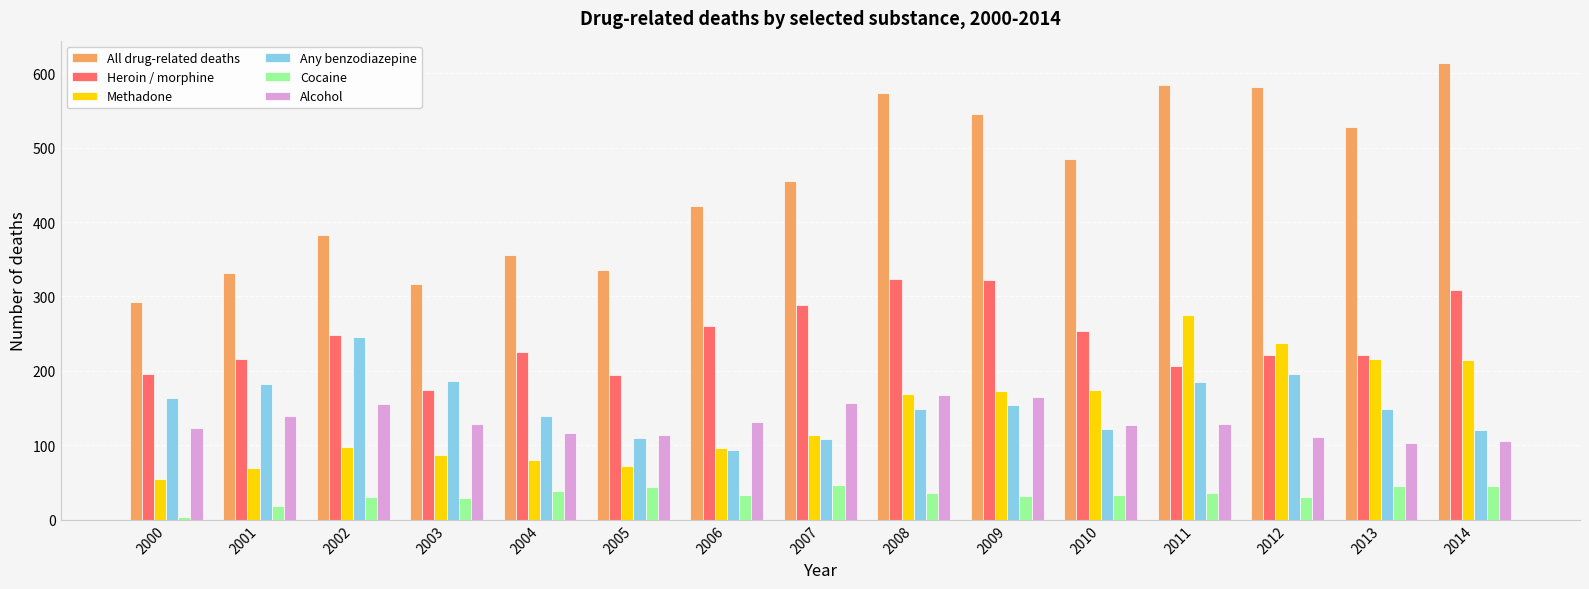

What is the difference between the highest and lowest values at 2001?

313